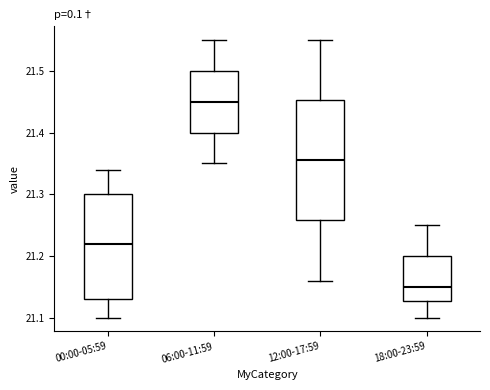

Which box's median line is the lowest?

18:00-23:59